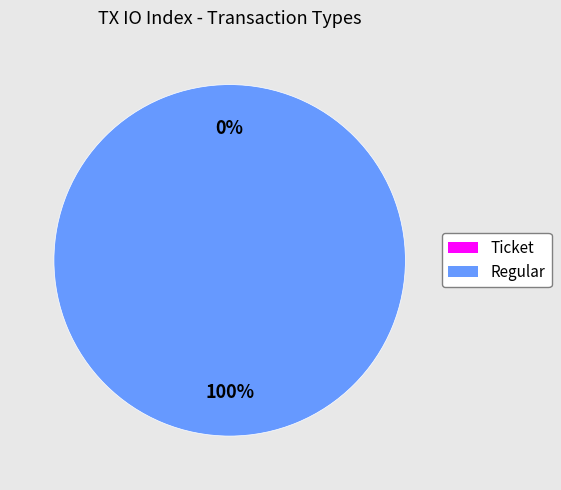

Which slice is the largest?

Regular